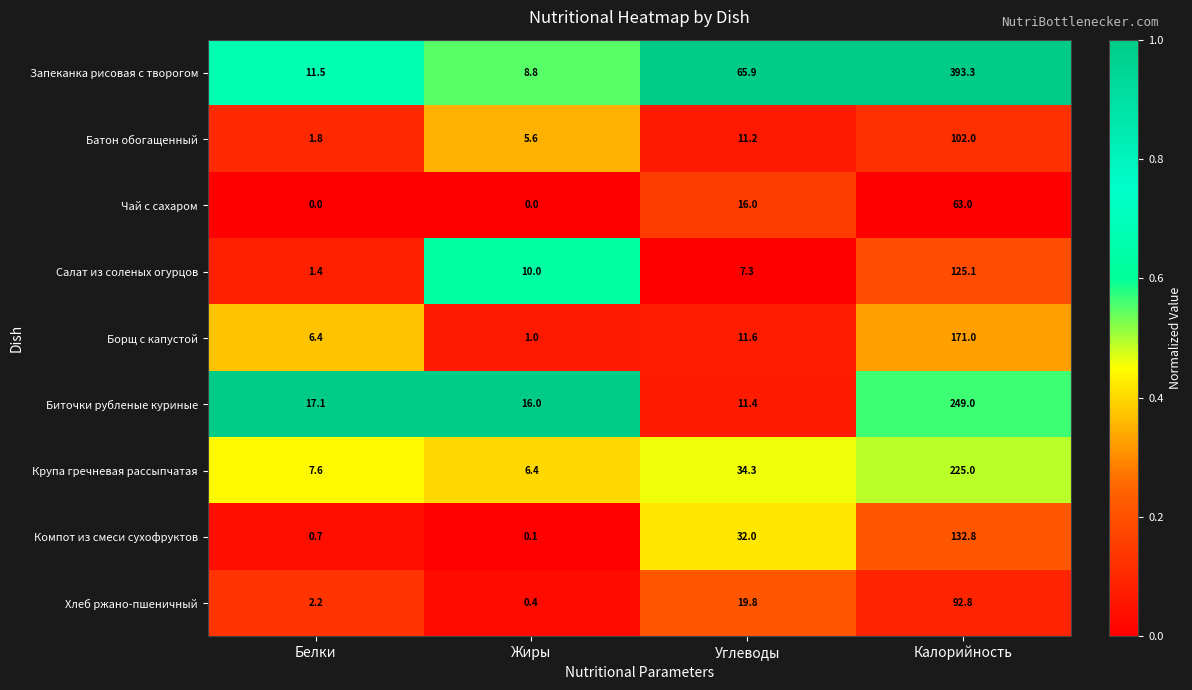

Which series changed the most between Белки and Углеводы?

Запеканка рисовая с творогом